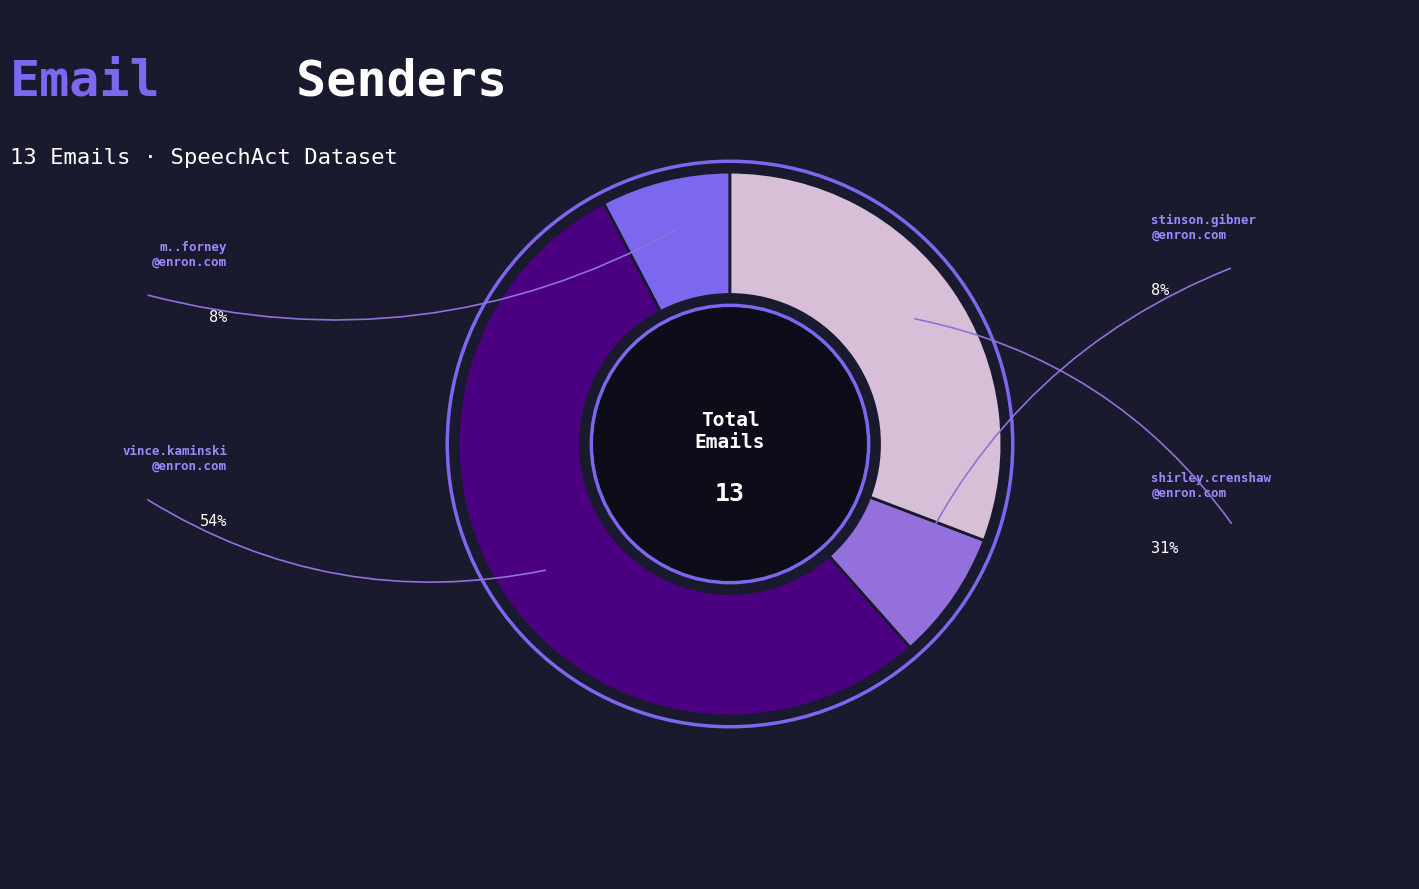

What is the largest slice in the pie chart?

vince.kaminski@enron.com